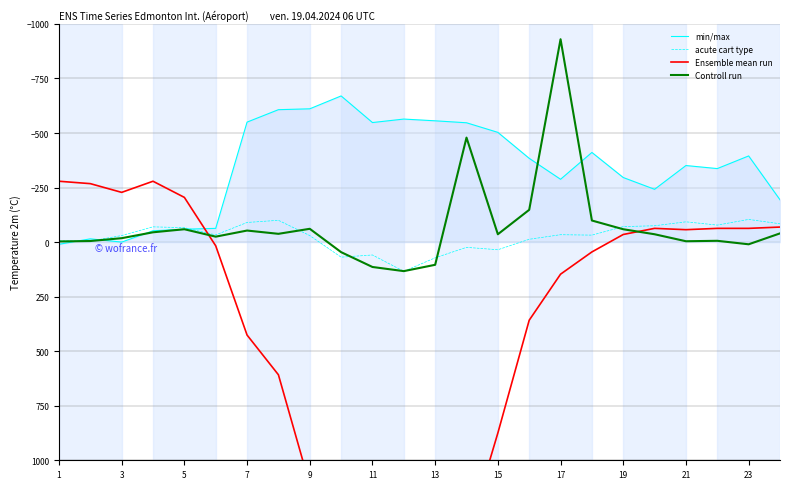

How many intersections are there between Ensemble mean run and min/max?

1